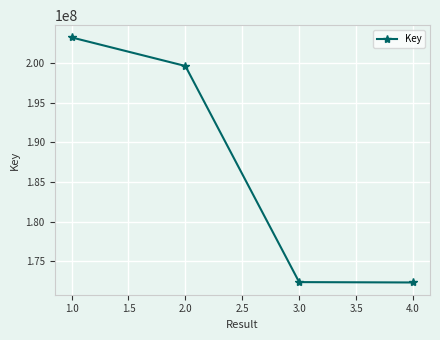

What is the ratio of the value at 1.0 to the value at 3.0?

1.2